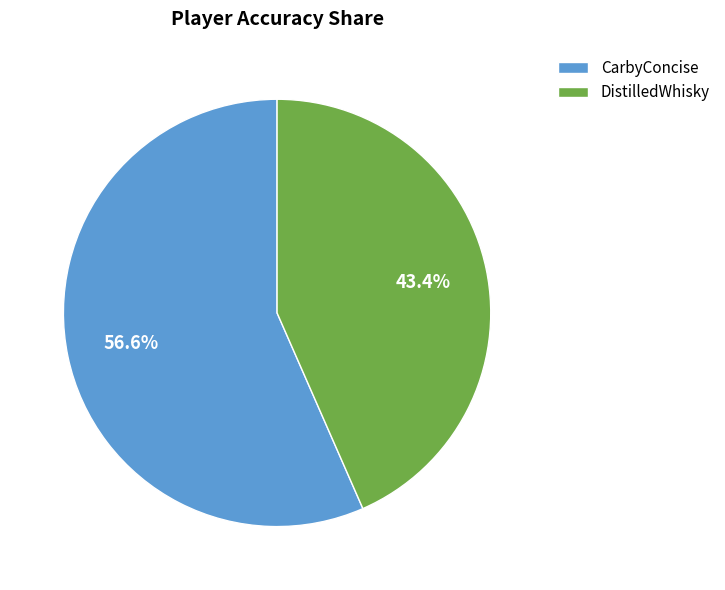

To the nearest percent, what portion does DistilledWhisky represent?

43%